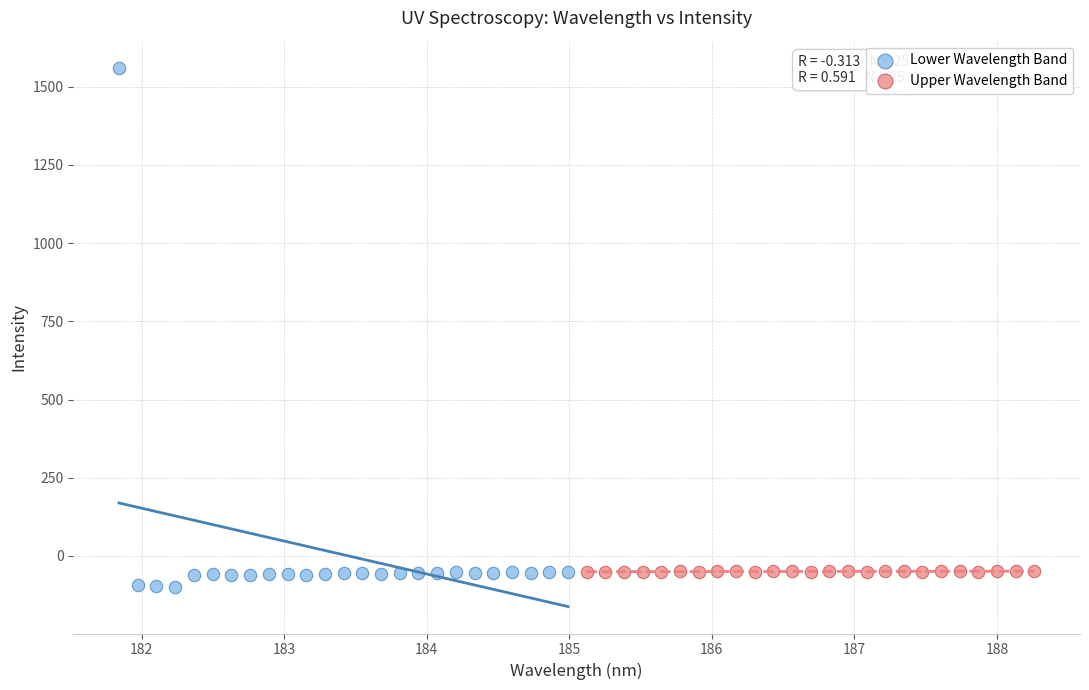

Which series contains the highest Y value?

Lower Wavelength Band